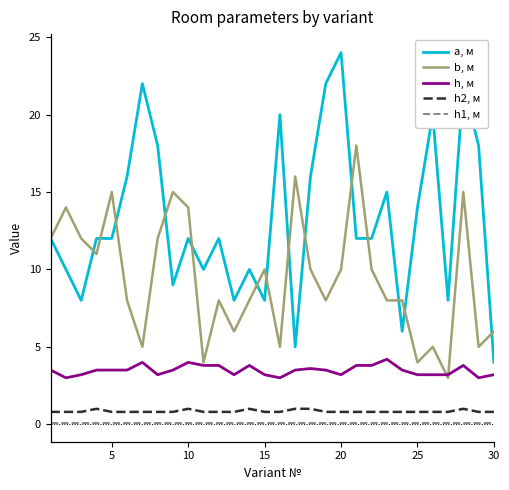

What is the difference between the maximum and minimum values in the h, м series?

1.2